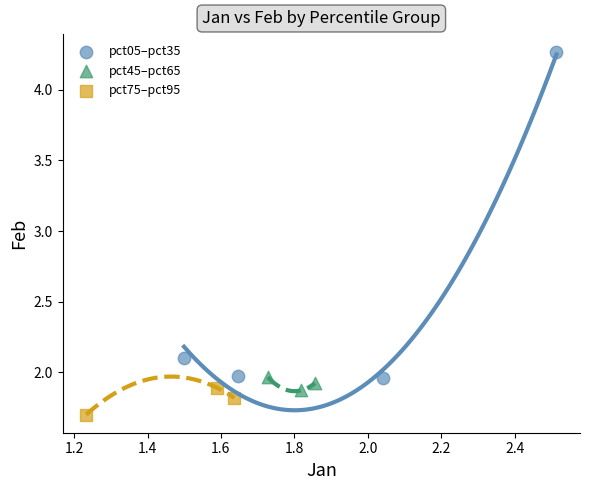

Which series contains the lowest Y value?

pct75–pct95